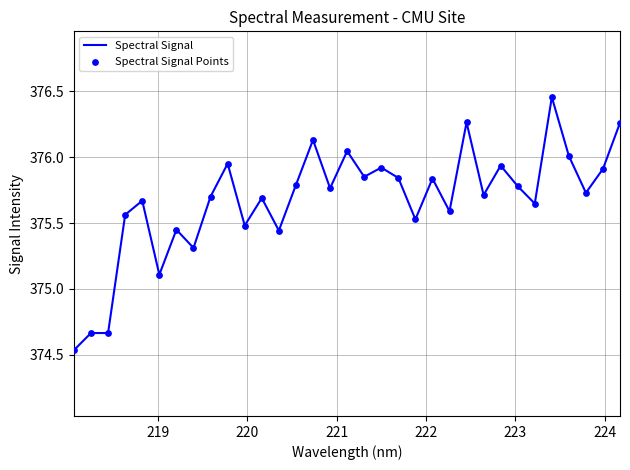

What is the difference between the maximum and minimum values?

1.9